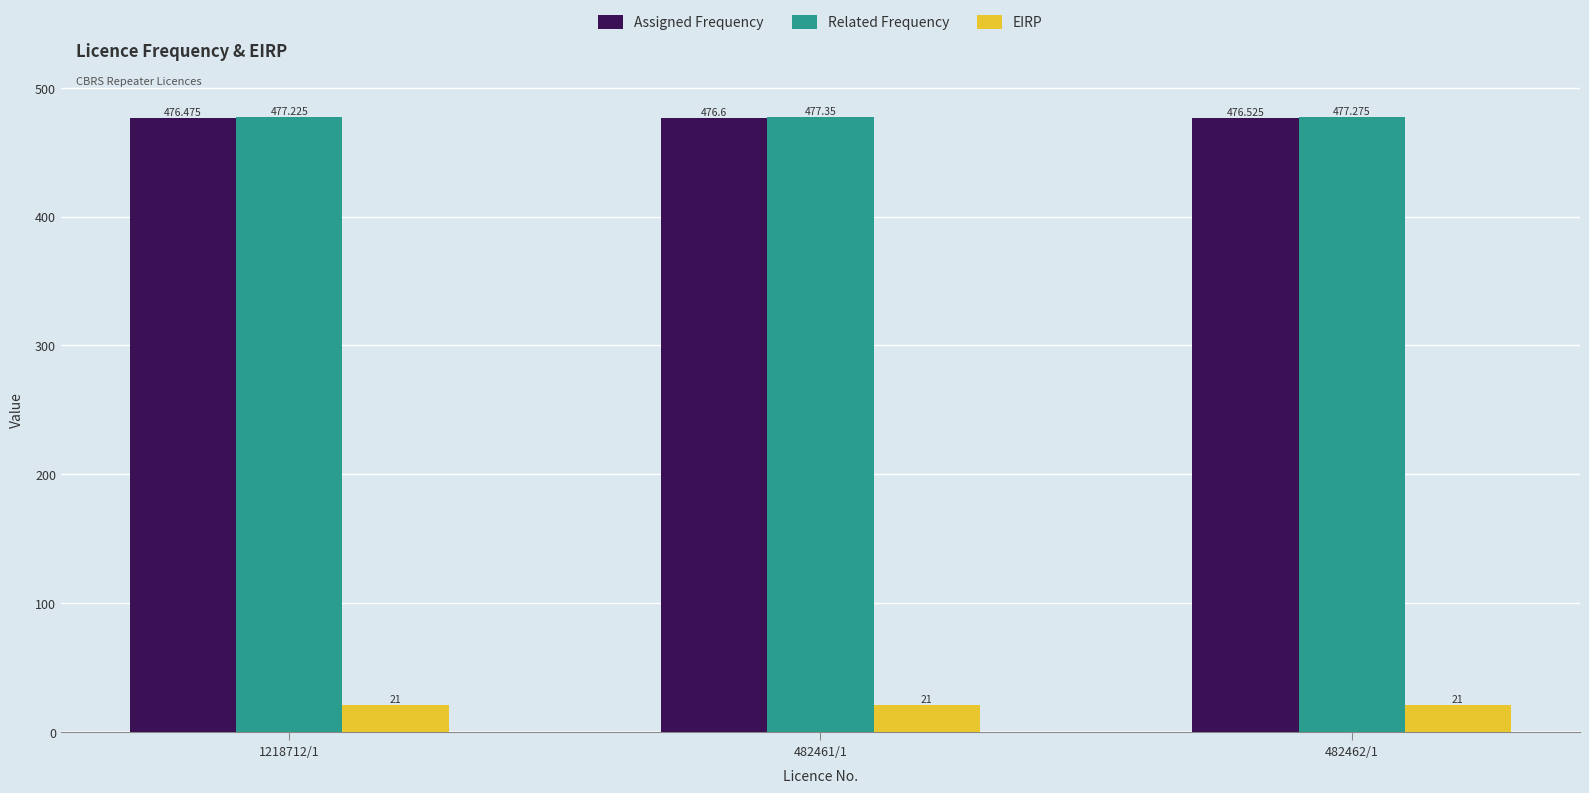

The value of Assigned Frequency at 482461/1 is 476.6. True or false?

True